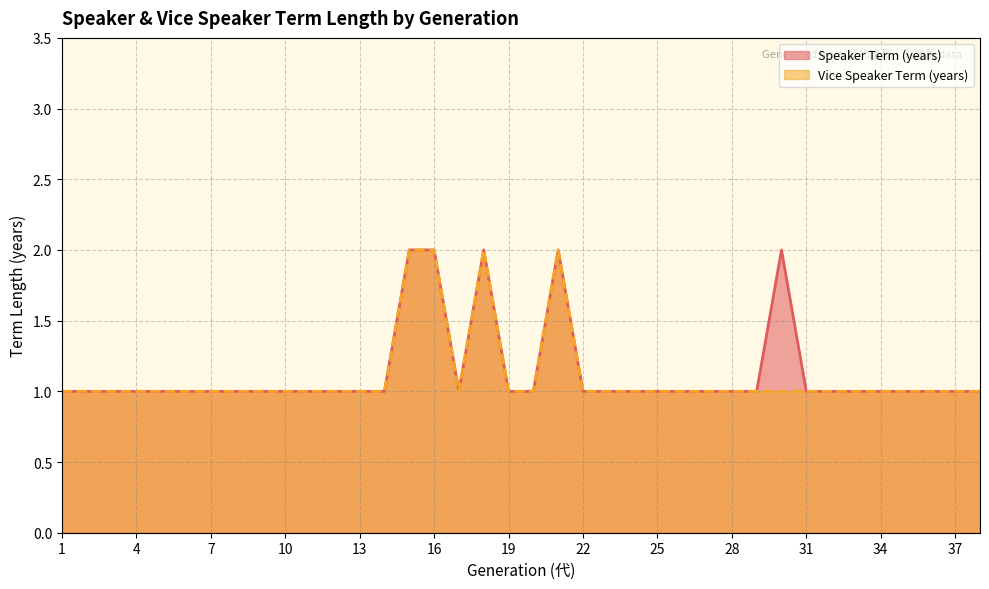

The value of Vice Speaker Term (years) at 34 is 2. True or false?

False